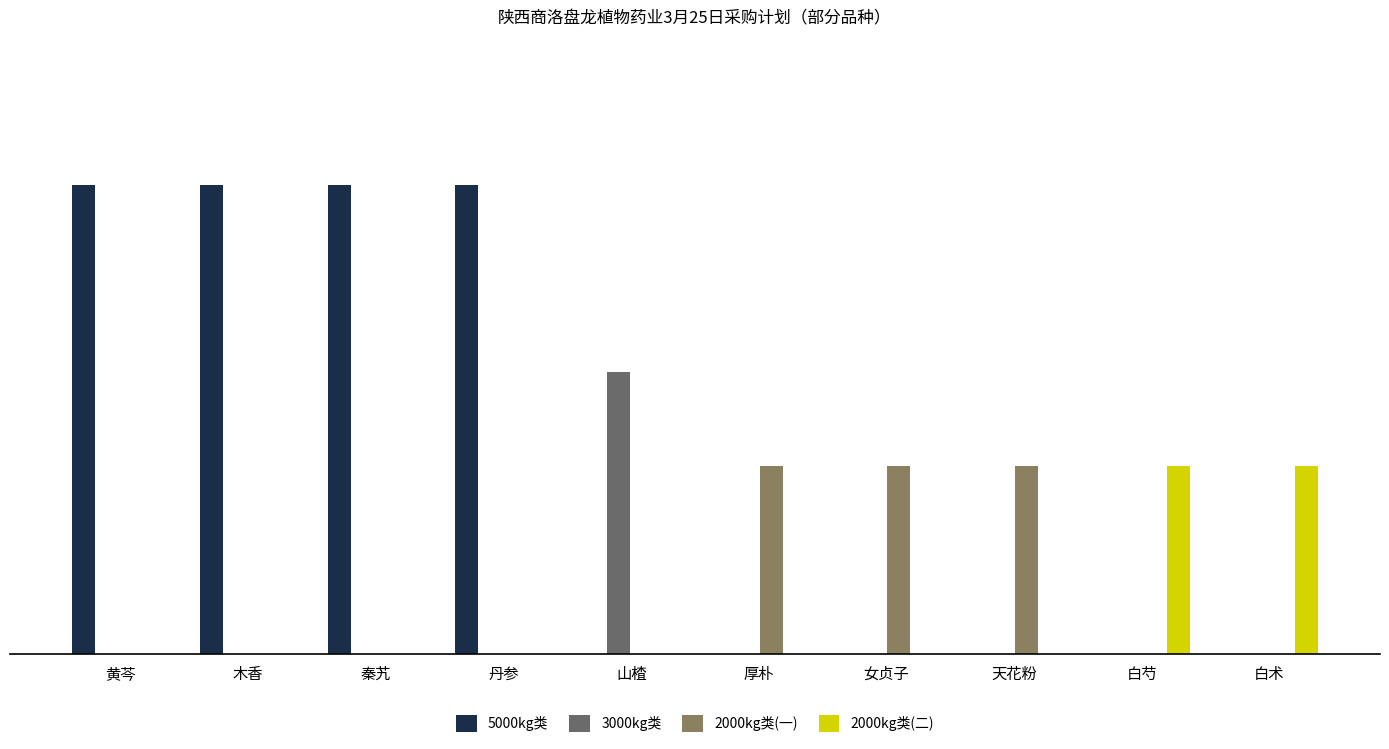

What is the average value of the 2000kg类(一) series?

600